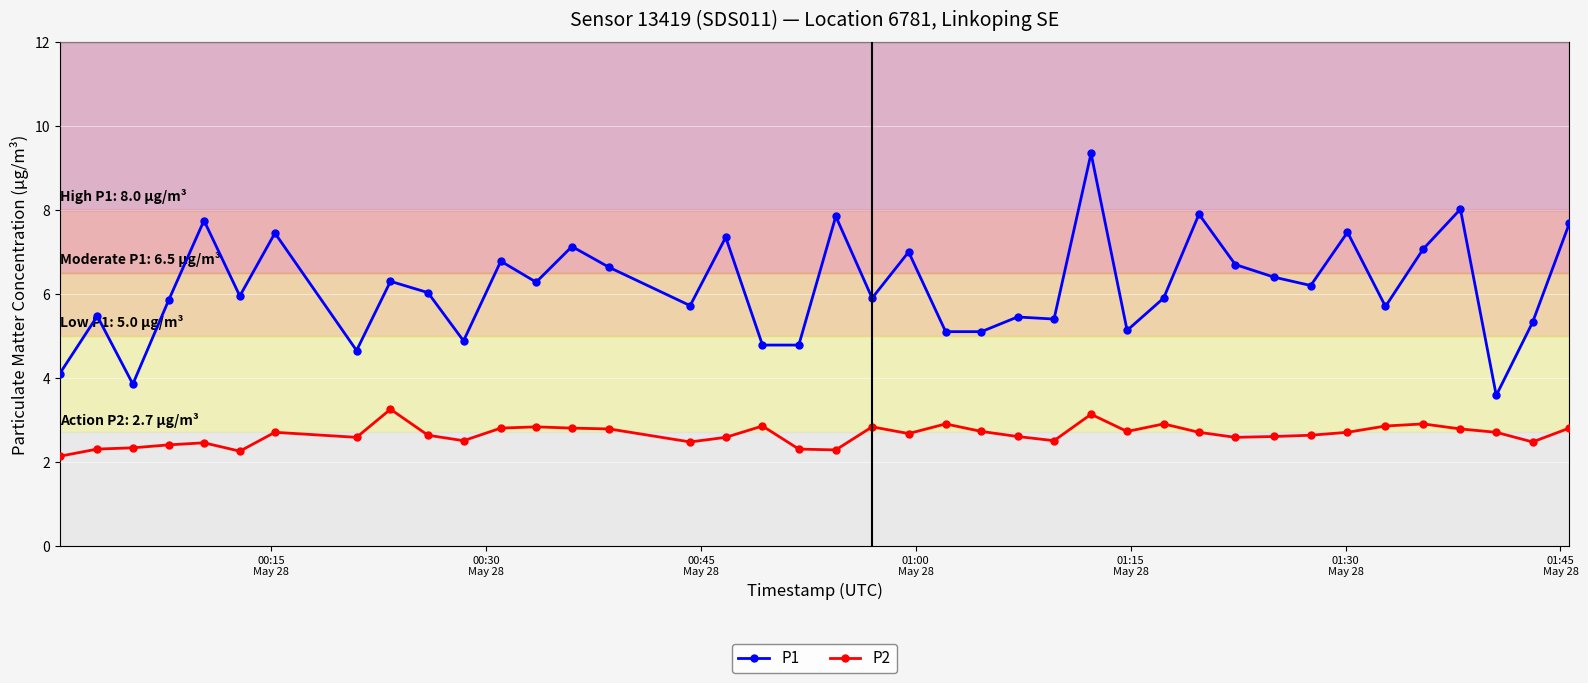

True or false: P1 and P2 cross at least once.

False